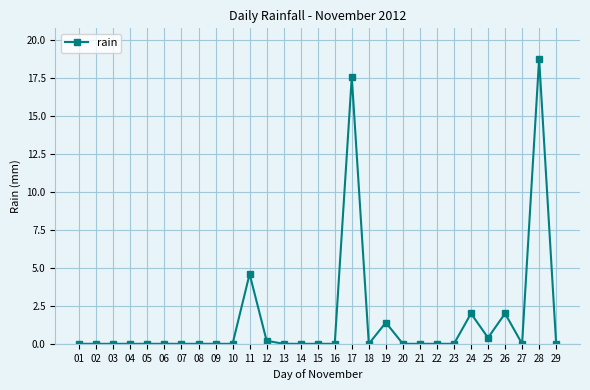

What is the difference between the maximum and minimum values?

18.8